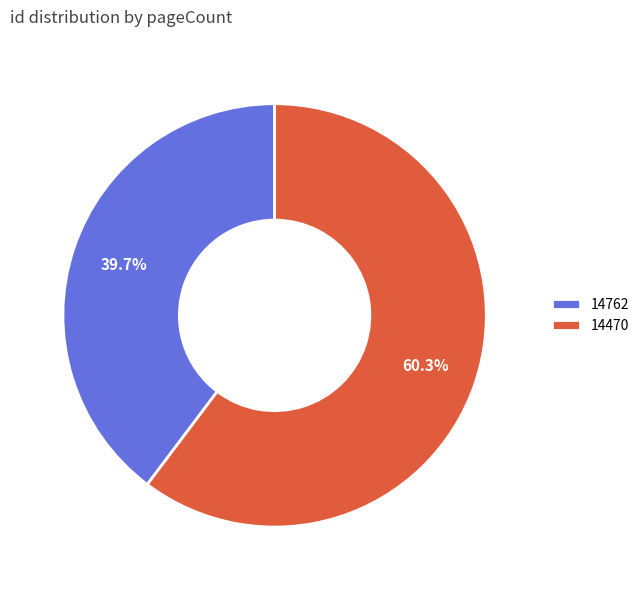

How many slices are in this pie chart?

2